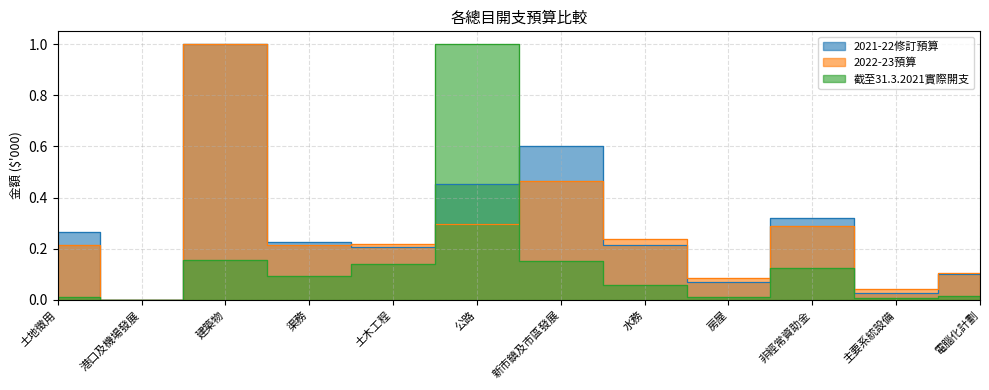

What is the label of the 8th point from the right?

土木工程